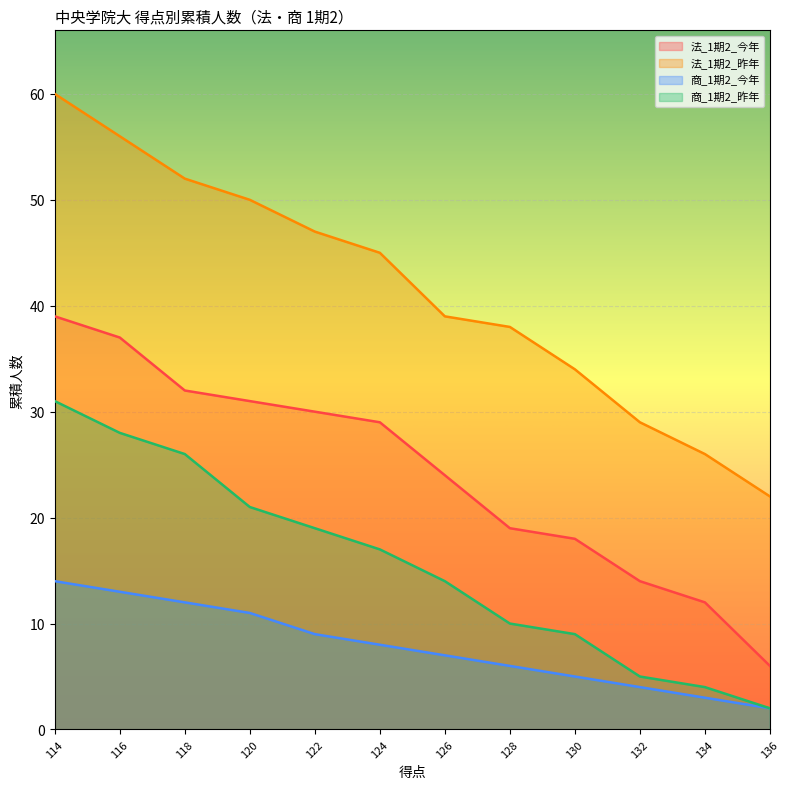

Does the chart display data point markers on the line(s)?

No